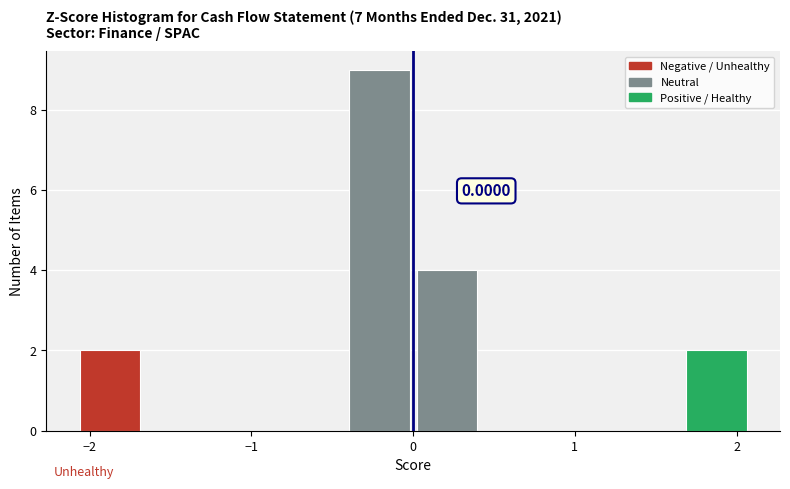

Which range on the x-axis has the tallest bar?

-0.4 to 0.0